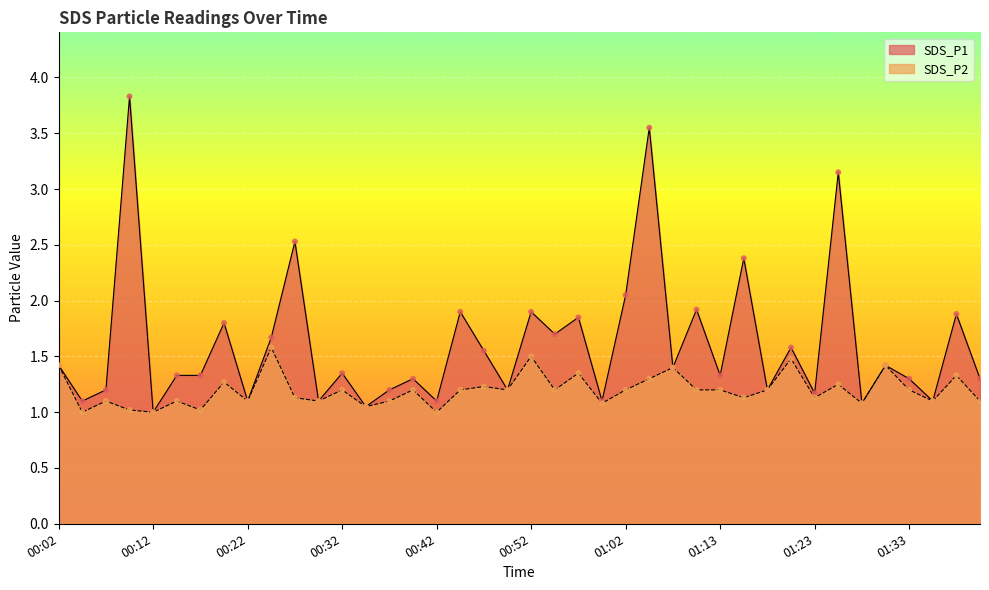

Is the value of SDS_P1 at 01:23 greater than the value of SDS_P2 at 00:37?

Yes